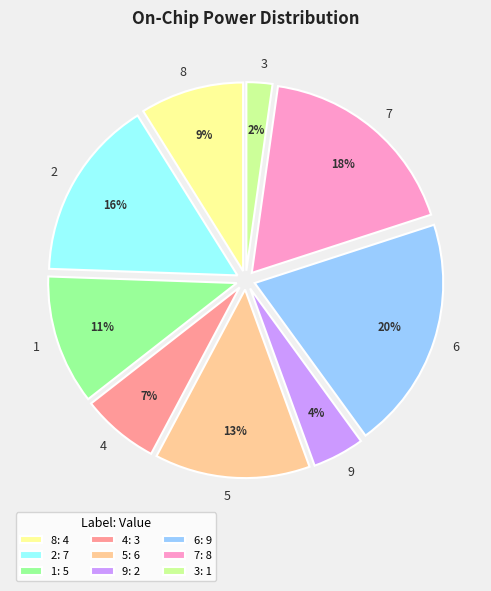

Rank the categories by value from highest to lowest.

6, 7, 2, 5, 1, 8, 4, 9, 3